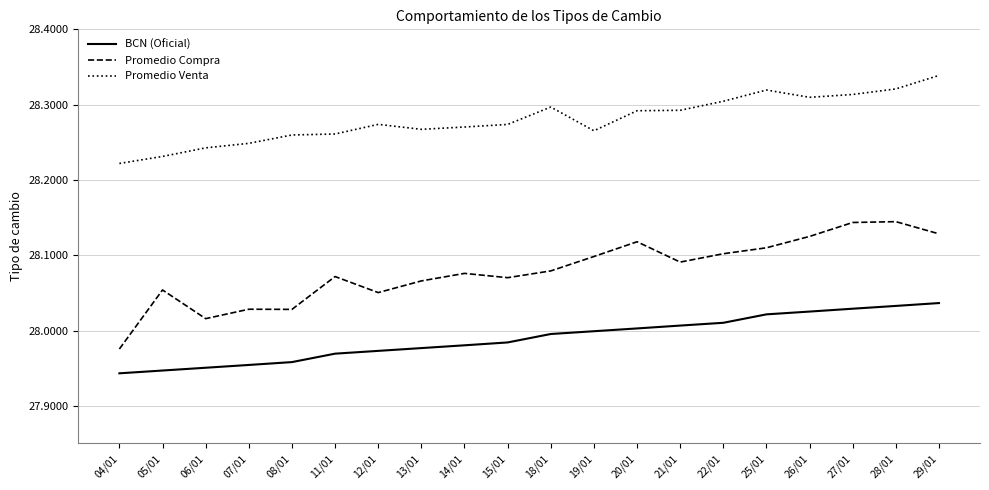

What position from the left is 25/01?

16